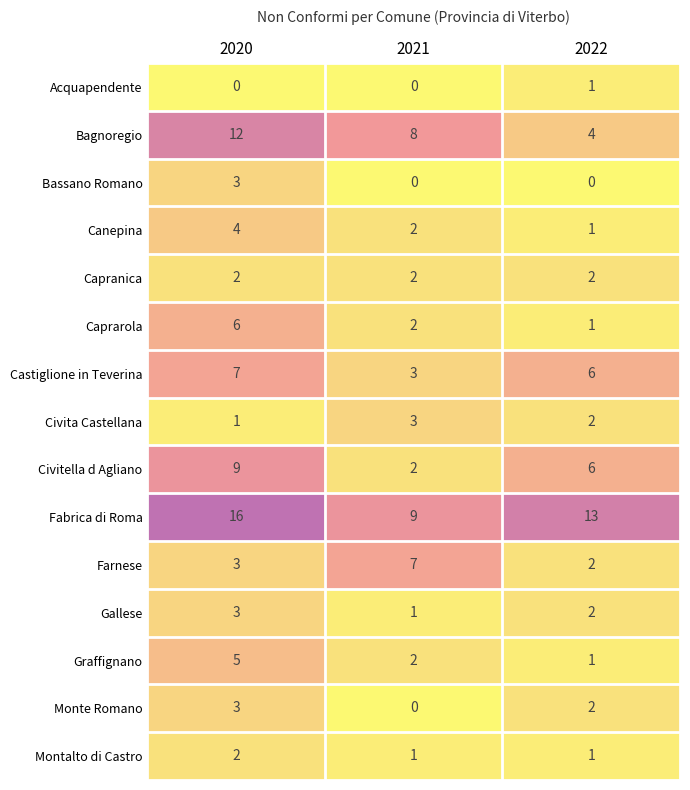

What is the sum of all Gallese values?

6